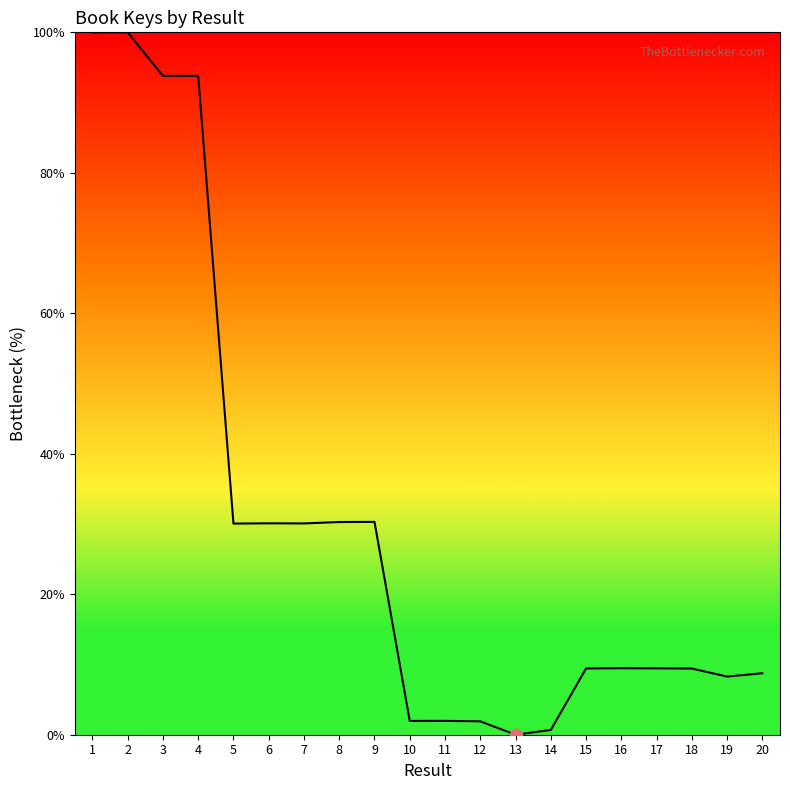

Between 20 and 4, which is larger?

4